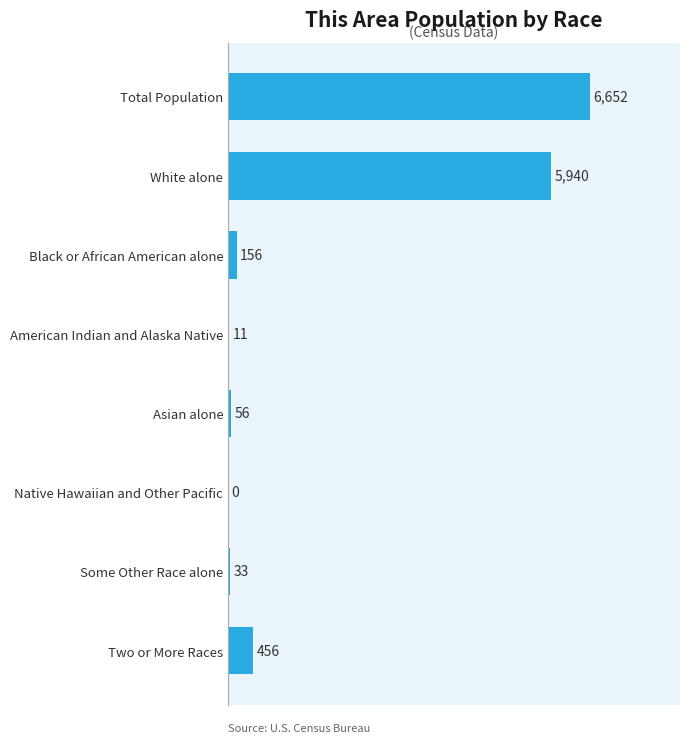

What is the average value?

1663